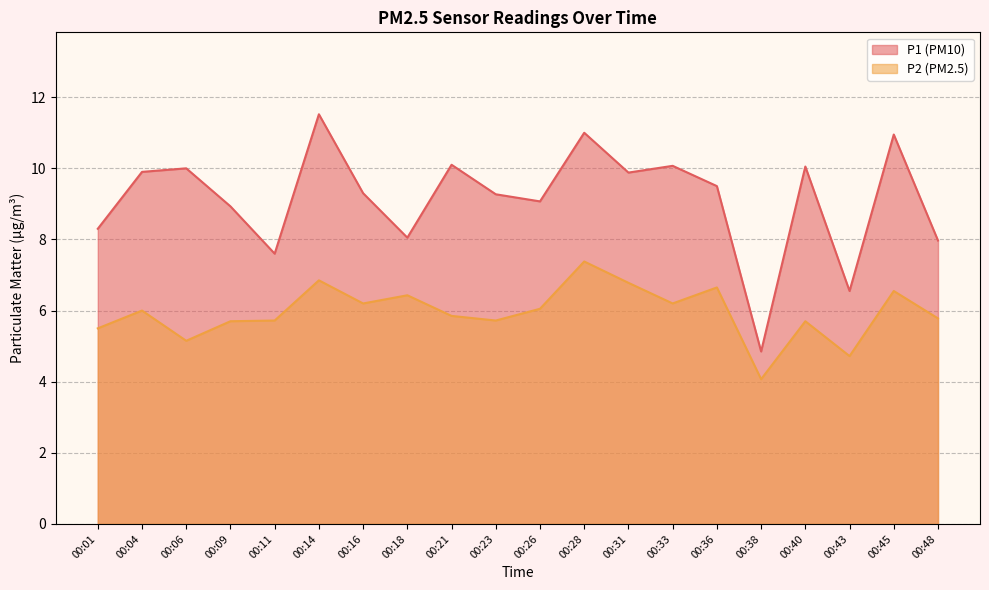

What is the average value of the P1 series?

9.1